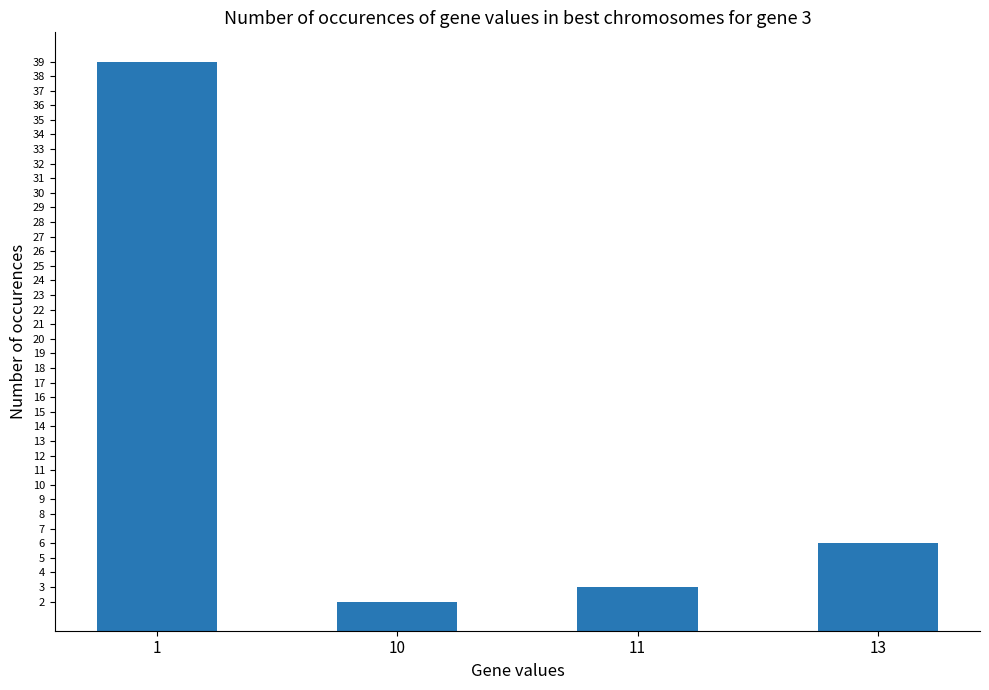

How many distinct data groups are displayed?

1